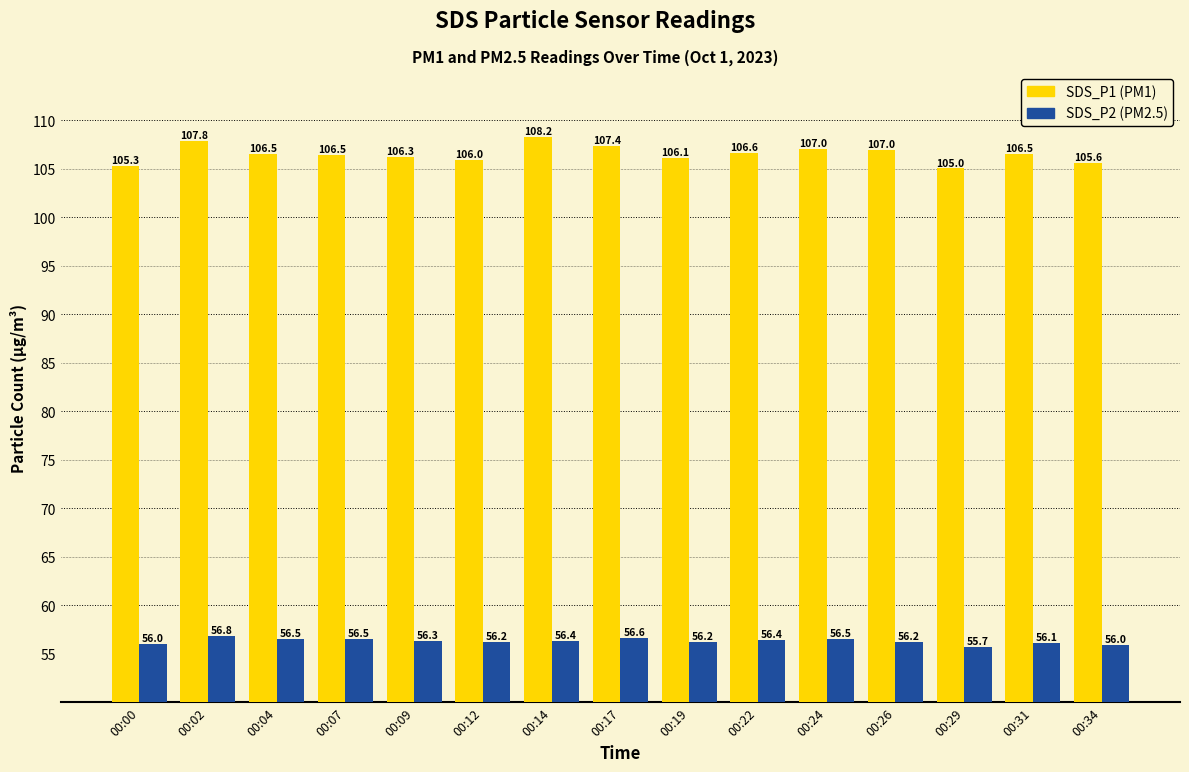

What is the total value across all series at 00:04?

163.0